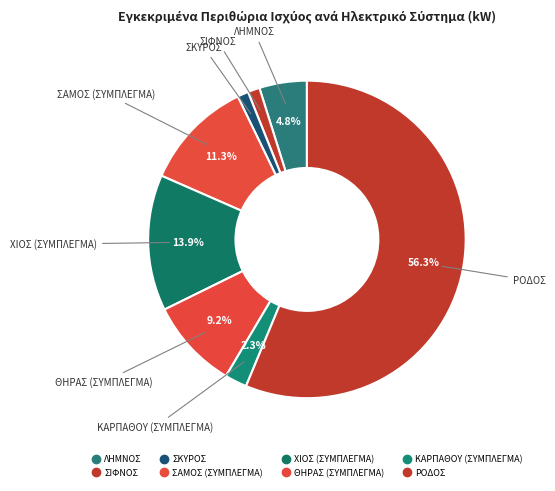

How many slices are in this pie chart?

8